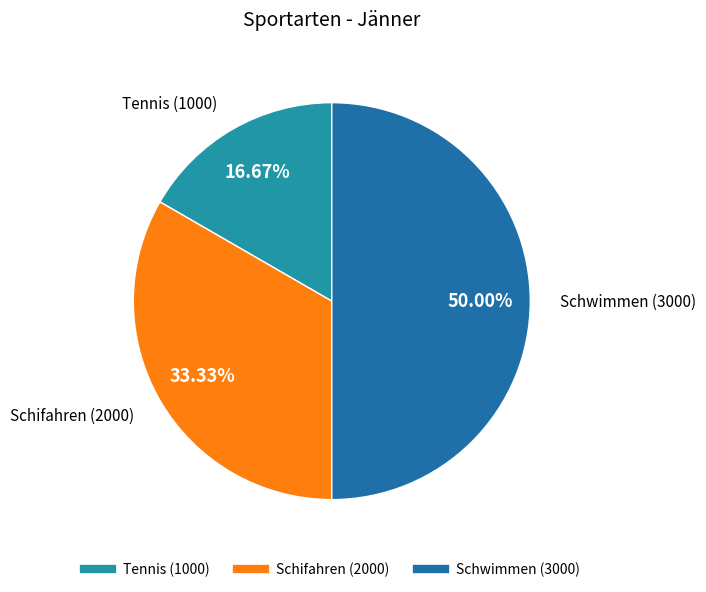

To the nearest percent, what percentage of the pie is Tennis?

17%